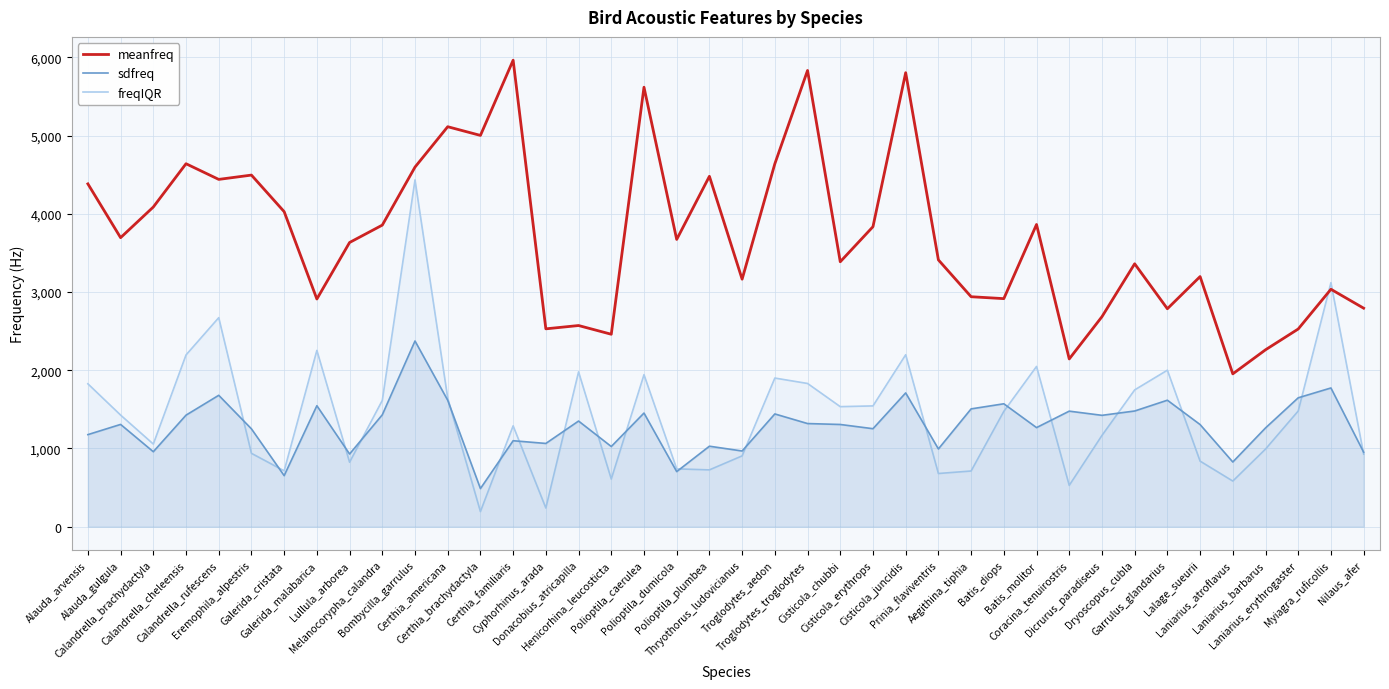

Which category has the lowest value in the freqIQR series?

Certhia_brachydactyla